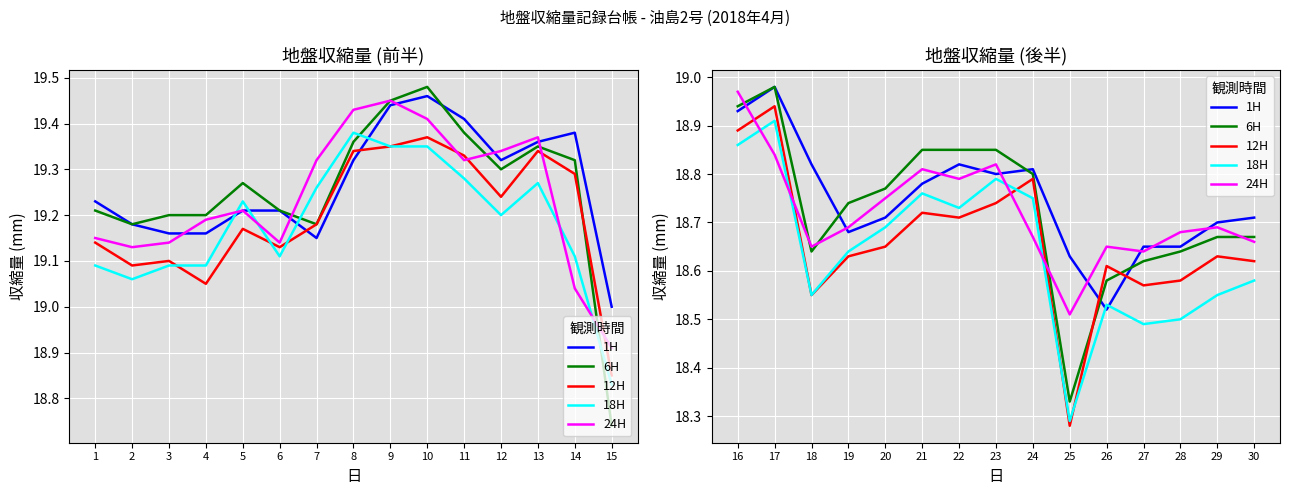

Rank the series by their maximum value, from highest to lowest.

1H, 6H, 24H, 12H, 18H